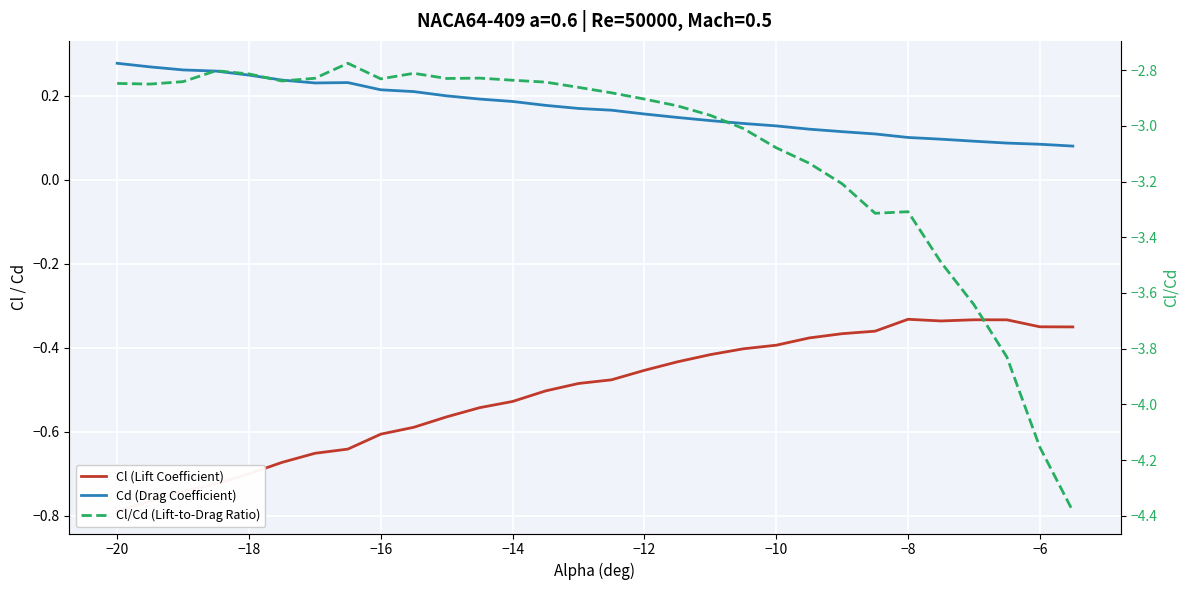

Which series has the widest spread of values?

Cl/Cd (Lift-to-Drag Ratio)